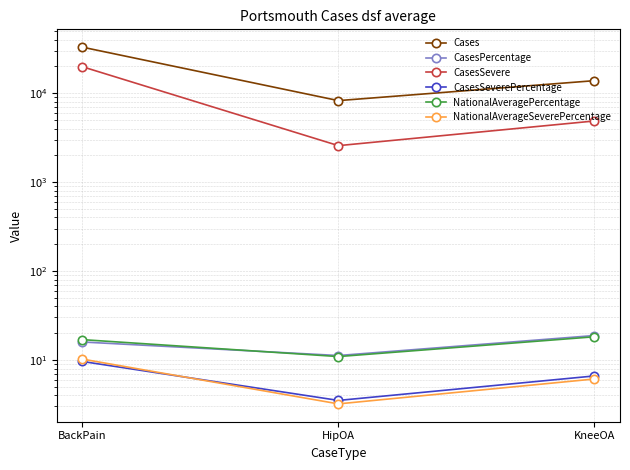

List the series in order of their peak value, highest first.

Cases, CasesSevere, CasesPercentage, NationalAveragePercentage, NationalAverageSeverePercentage, CasesSeverePercentage